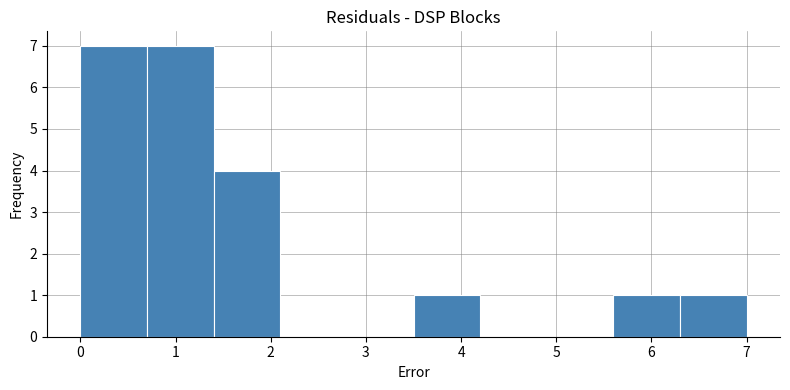

Reading left to right, list every bar in this chart as the range it spans on the x-axis followed by its height. The values are not printed on the chart, so give them approximately, as read against the axis.

0.0 to 0.7: 7
0.7 to 1.4: 7
1.4 to 2.1: 4
2.1 to 2.8: 0
2.8 to 3.5: 0
3.5 to 4.2: 1
4.2 to 4.9: 0
4.9 to 5.6: 0
5.6 to 6.3: 1
6.3 to 7.0: 1